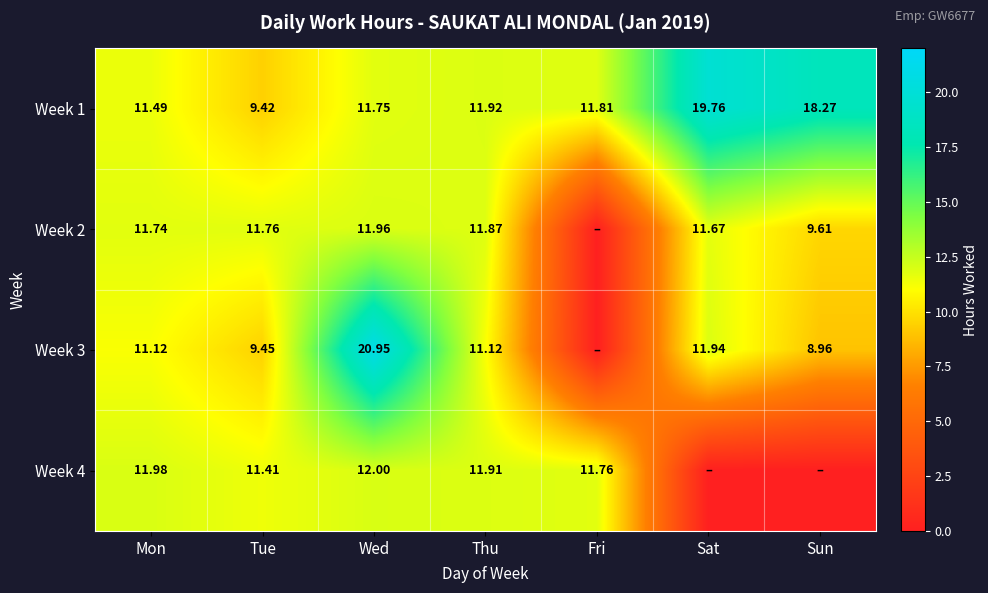

Where is Week 1 nearest to the value 14?

Thu